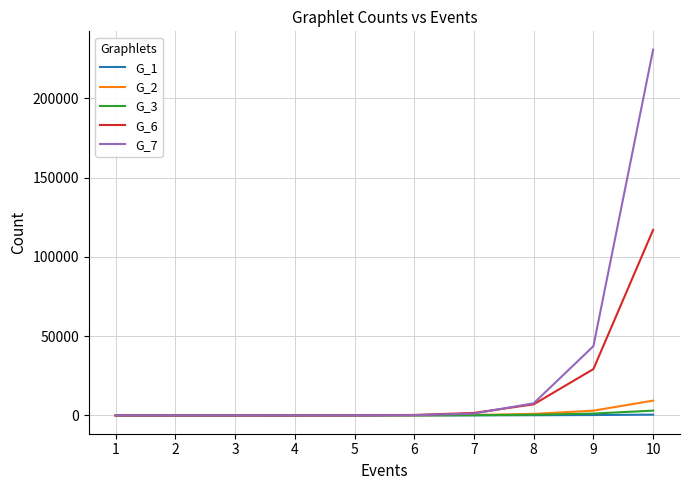

Which series has the largest range (max minus min)?

G_7